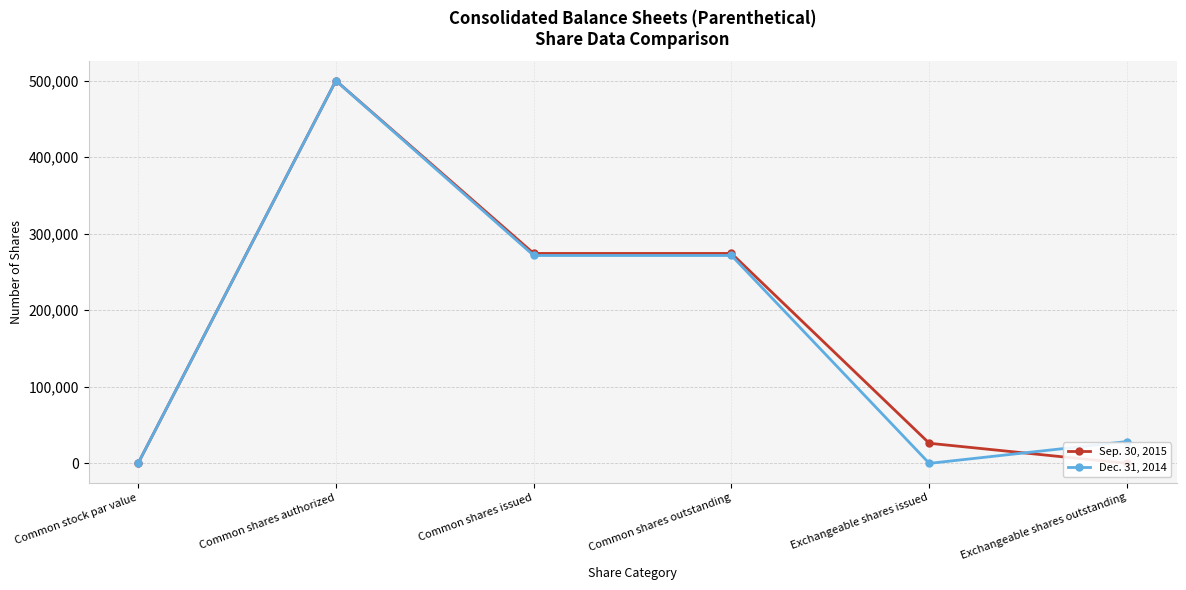

How many data points does each series have?

6